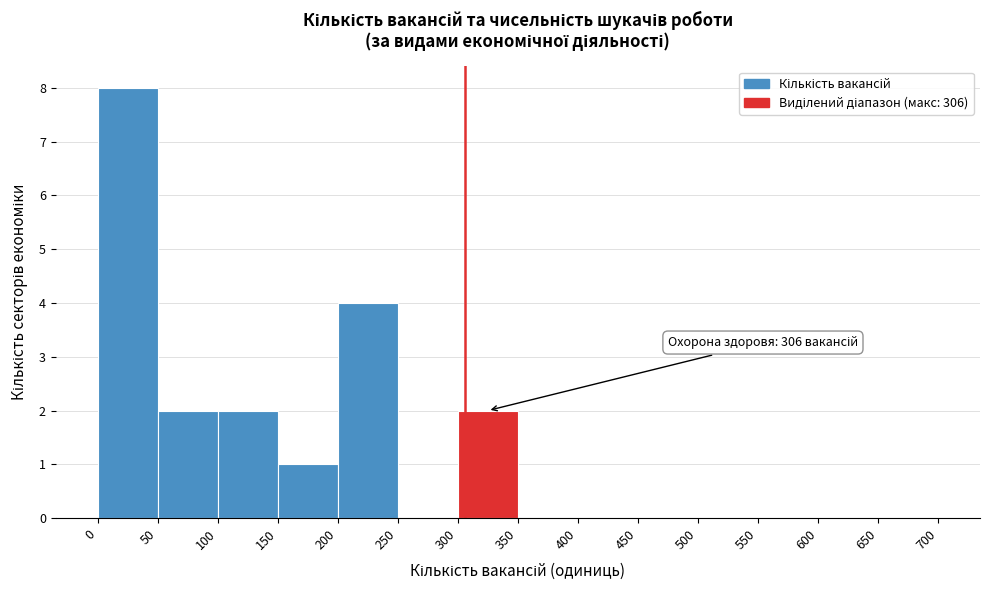

Over which range of the x-axis is the bar tallest?

0 to 50